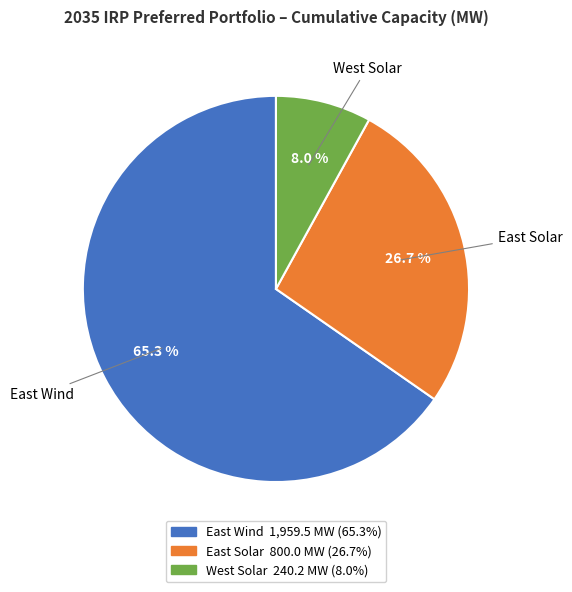

Approximately how many times larger is the value at East Solar compared to West Solar?

3.3